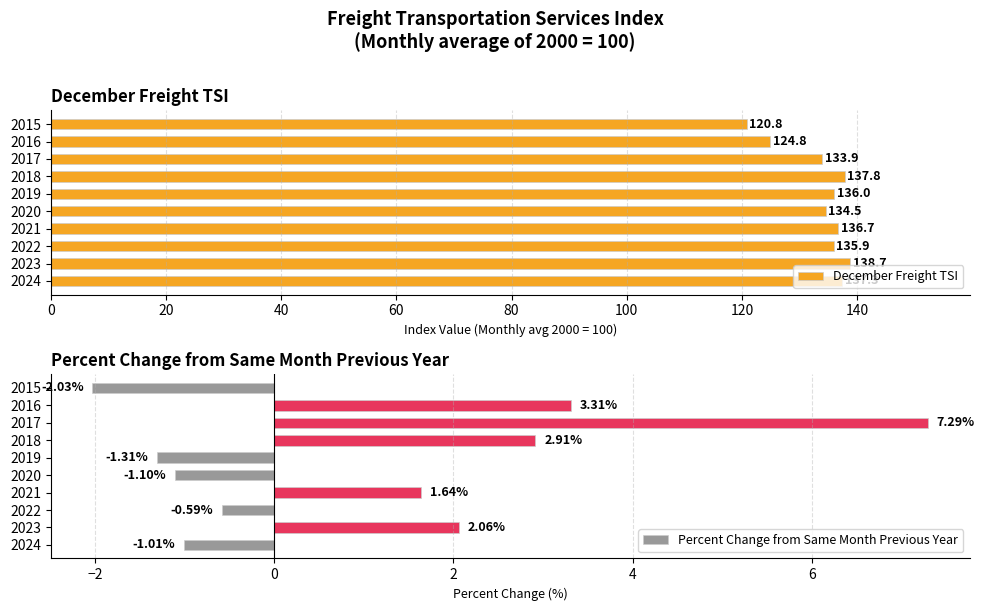

At which label is December Freight TSI closest to 129?

2016